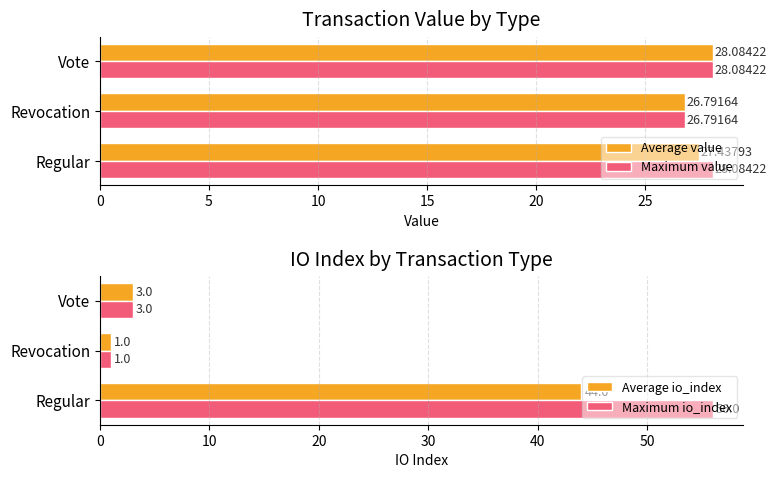

Does the chart contain any negative values?

No